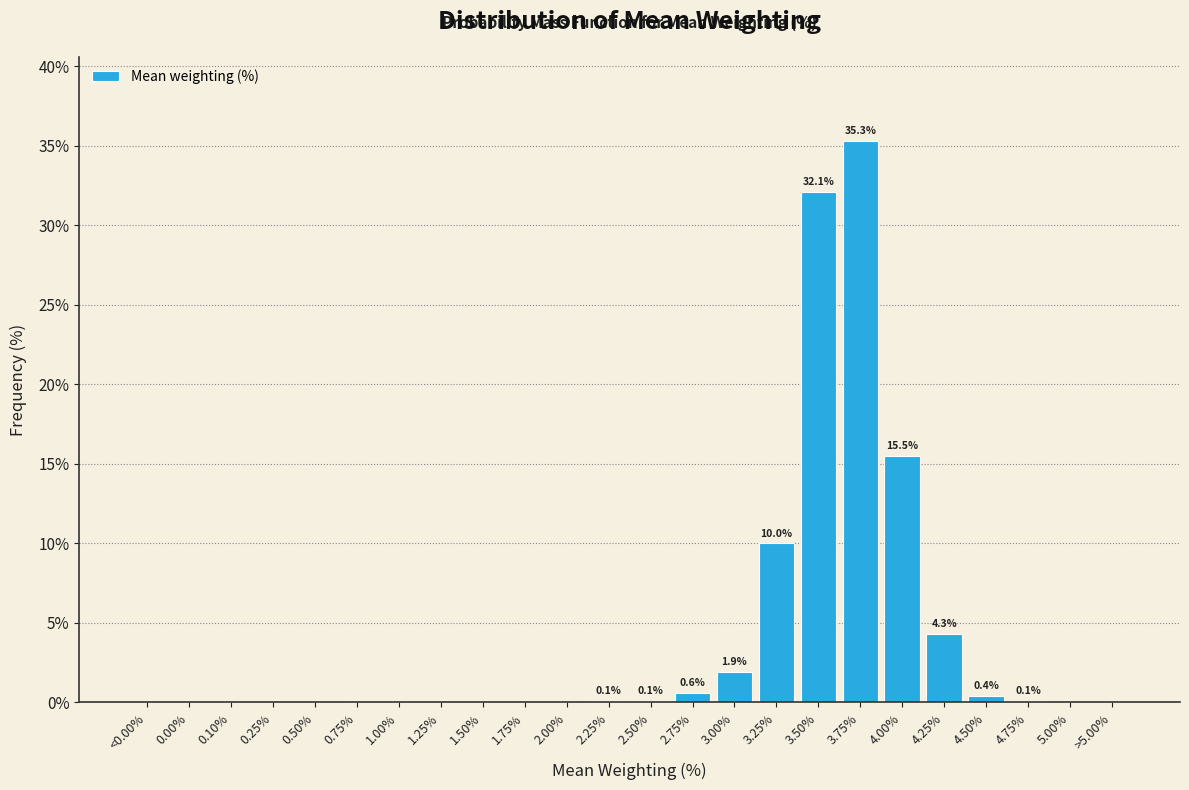

Where is the data nearest to the value 17?

4.00%